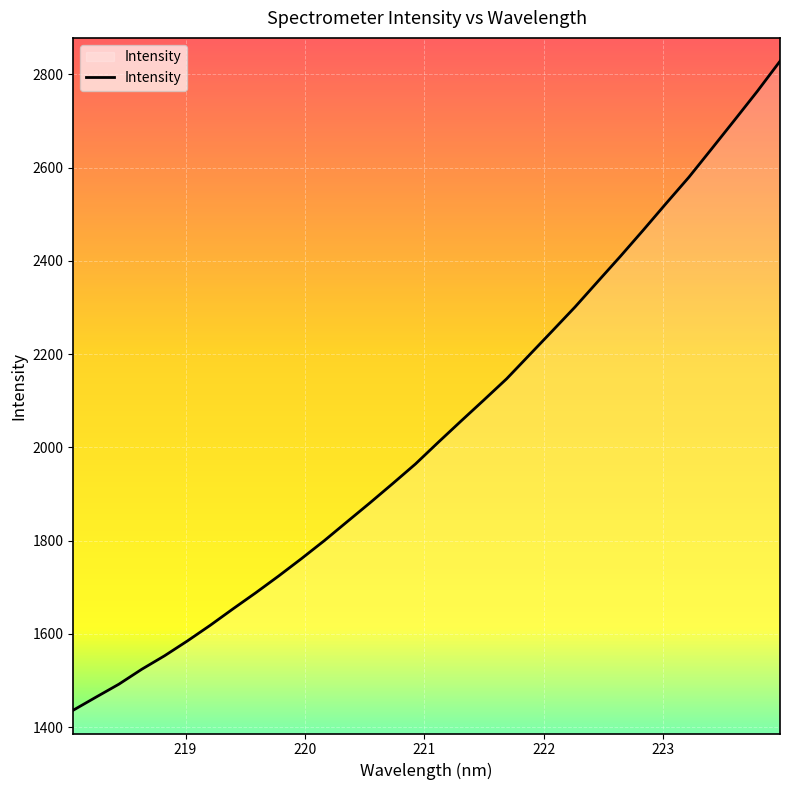

What is the maximum value shown in the chart?

2828.2